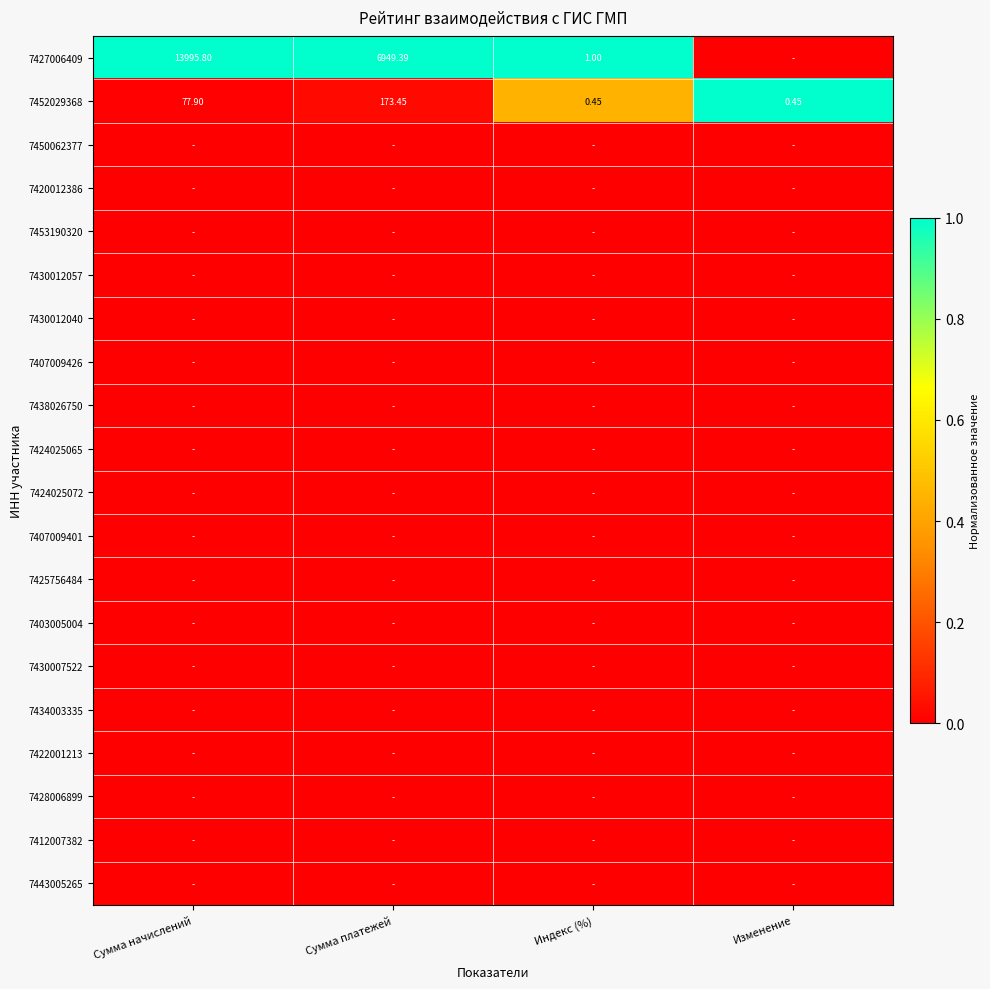

At Сумма начислений, list the series in order from smallest to largest.

7450062377, 7420012386, 7453190320, 7430012057, 7430012040, 7407009426, 7438026750, 7424025065, 7424025072, 7407009401, 7425756484, 7403005004, 7430007522, 7434003335, 7422001213, 7428006899, 7412007382, 7443005265, 7452029368, 7427006409